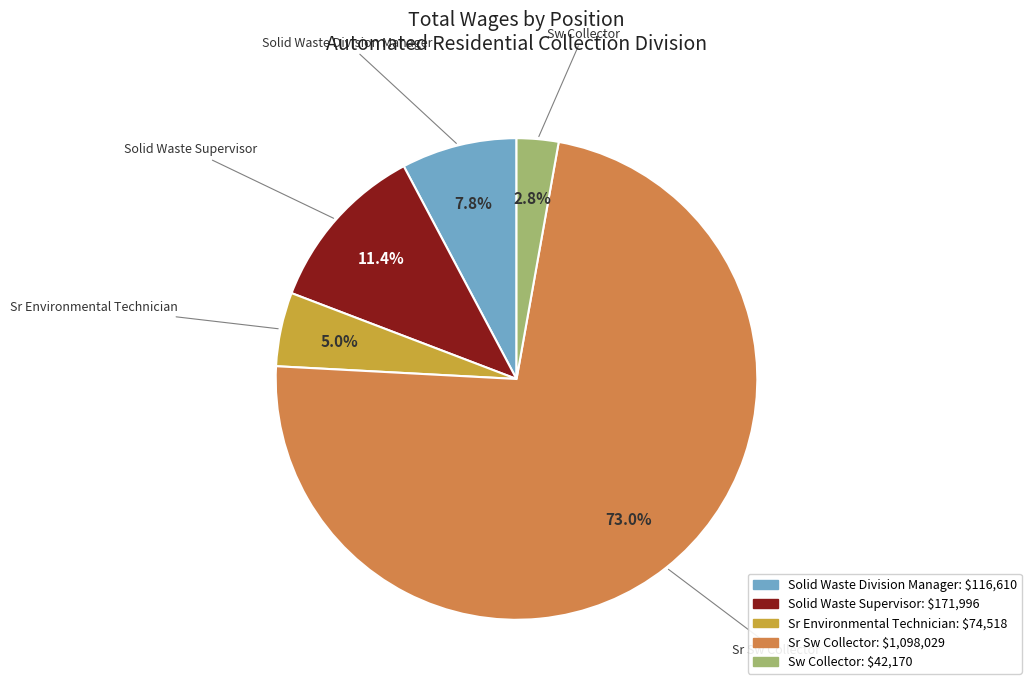

How many segments does this pie chart have?

5